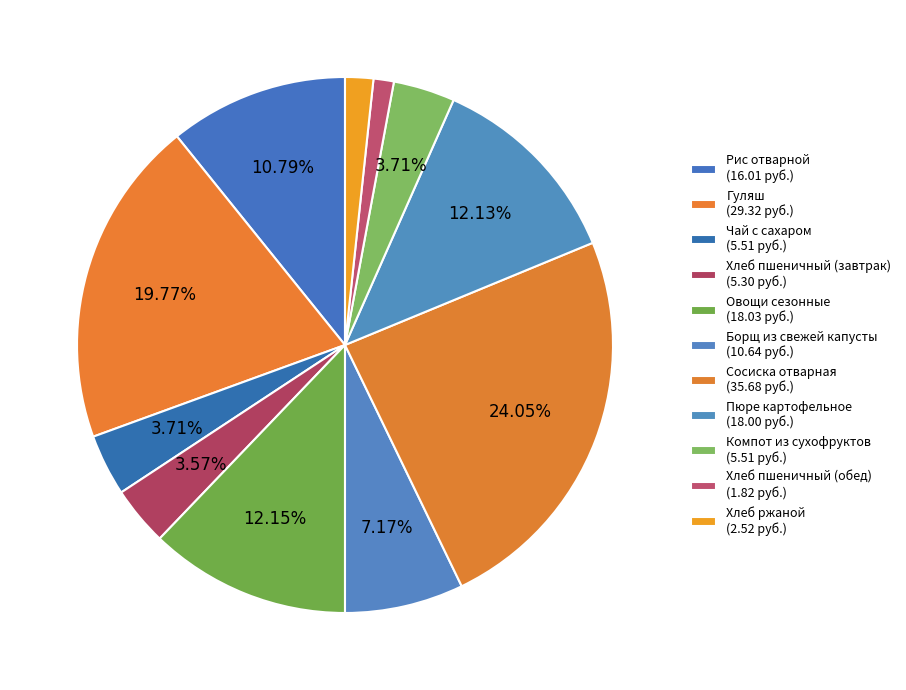

What is the ratio of the value at Хлеб пшеничный (завтрак) to the value at Хлеб пшеничный (обед)?

2.9